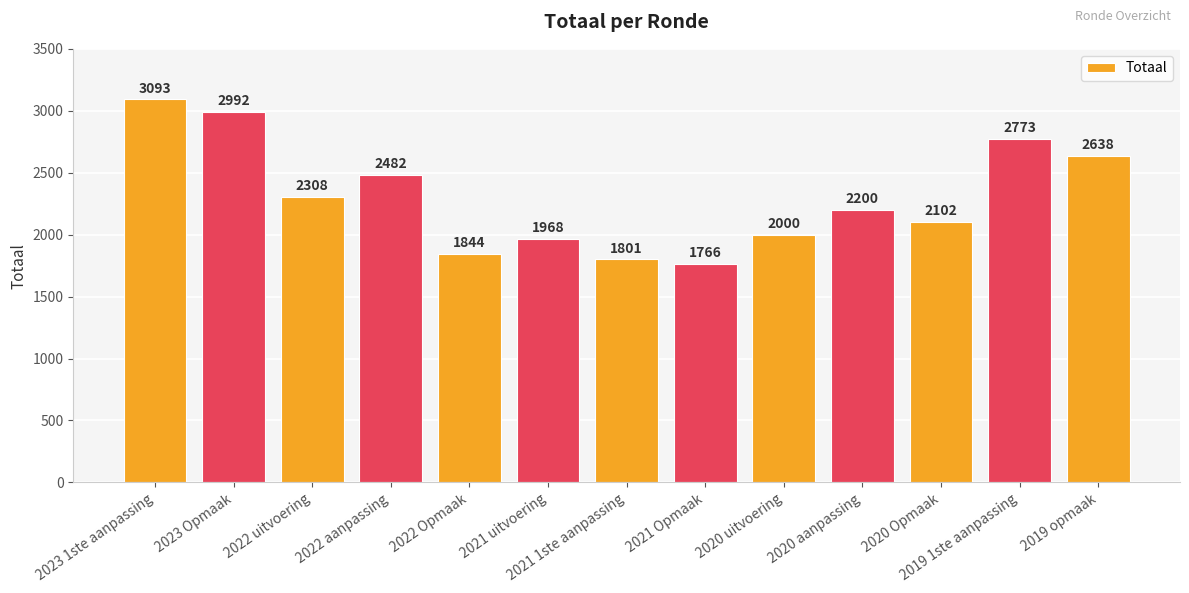

Reading right to left, list all the values displayed in this chart.

2019 opmaak=2638	2019 1ste aanpassing=2773	2020 Opmaak=2102	2020 aanpassing=2200	2020 uitvoering=2000	2021 Opmaak=1766	2021 1ste aanpassing=1801	2021 uitvoering=1968	2022 Opmaak=1844	2022 aanpassing=2482	2022 uitvoering=2308	2023 Opmaak=2992	2023 1ste aanpassing=3093